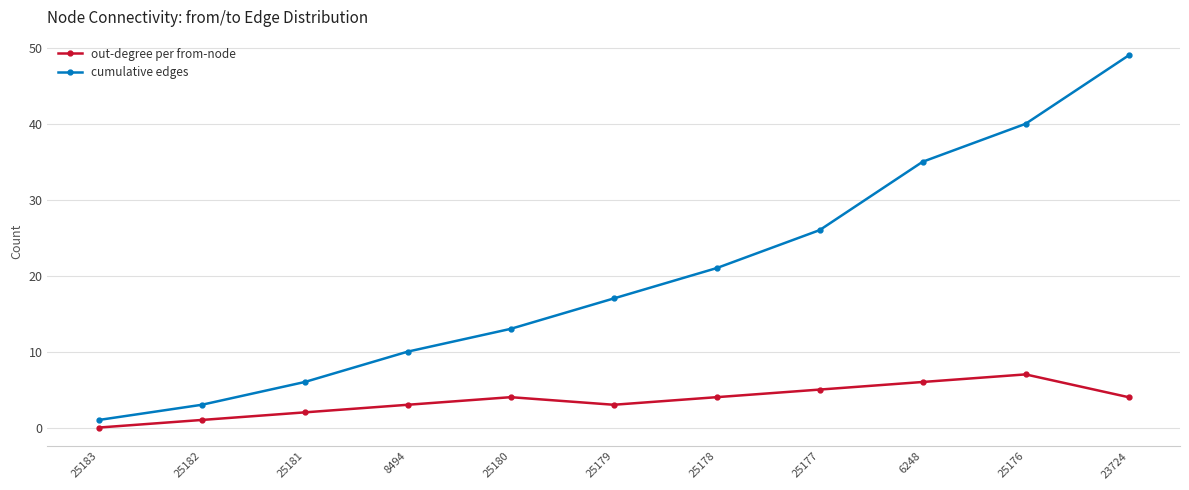

True or false: cumulative edges and out-degree per from-node intersect in this chart.

False